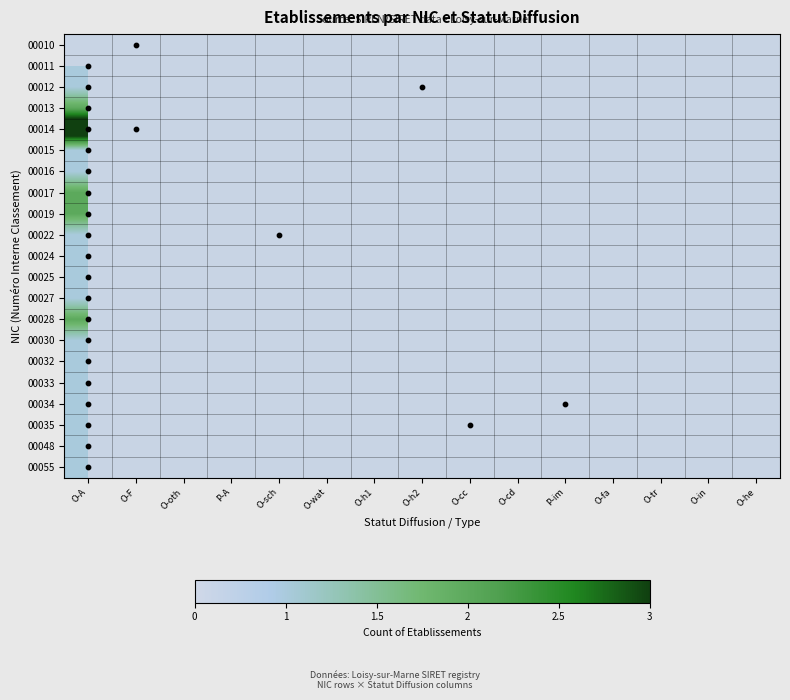

Is it true that 00012 equals 1.0 at O-h2?

True